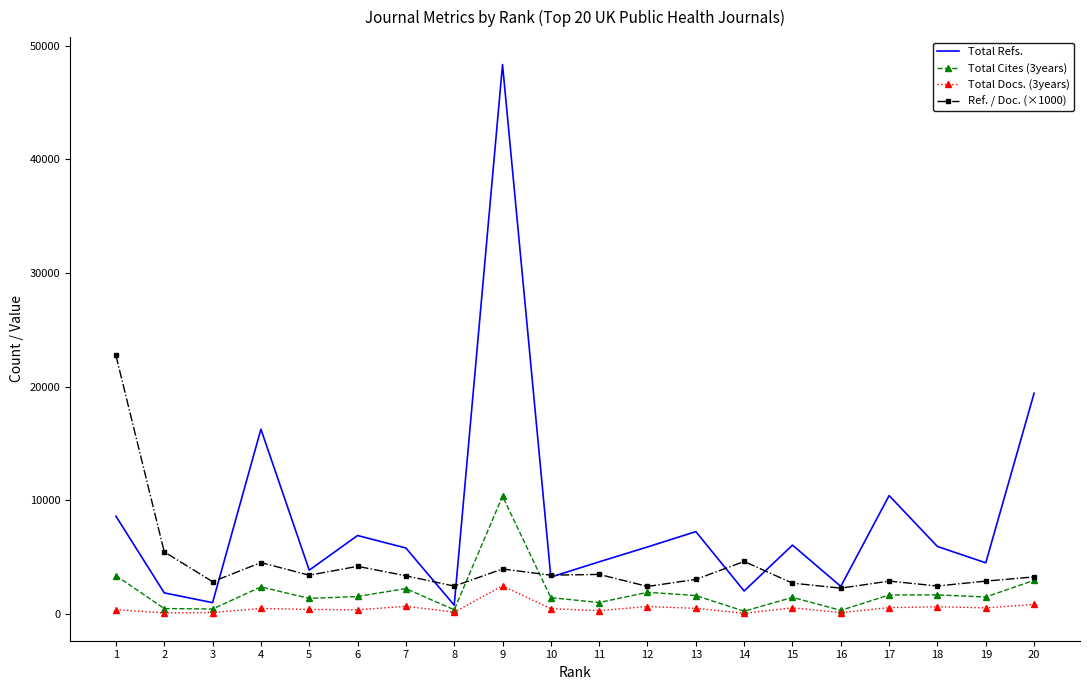

The value of Total Cites (3years) at 1 is 1513. True or false?

False